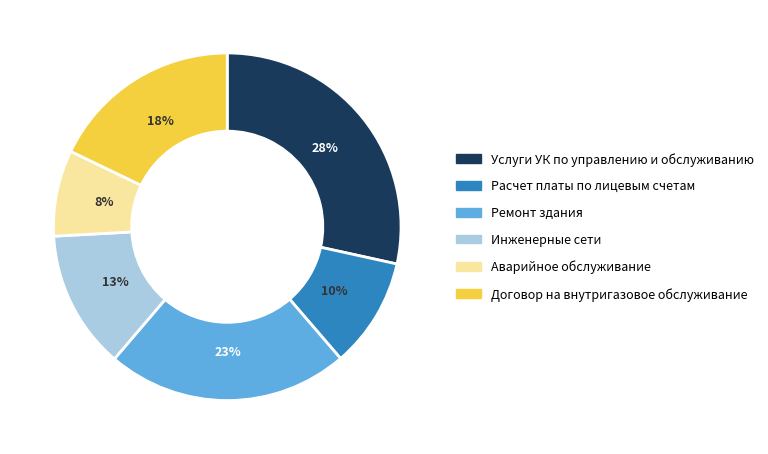

To the nearest percent, what is the difference between the largest and smallest slice percentages?

20%